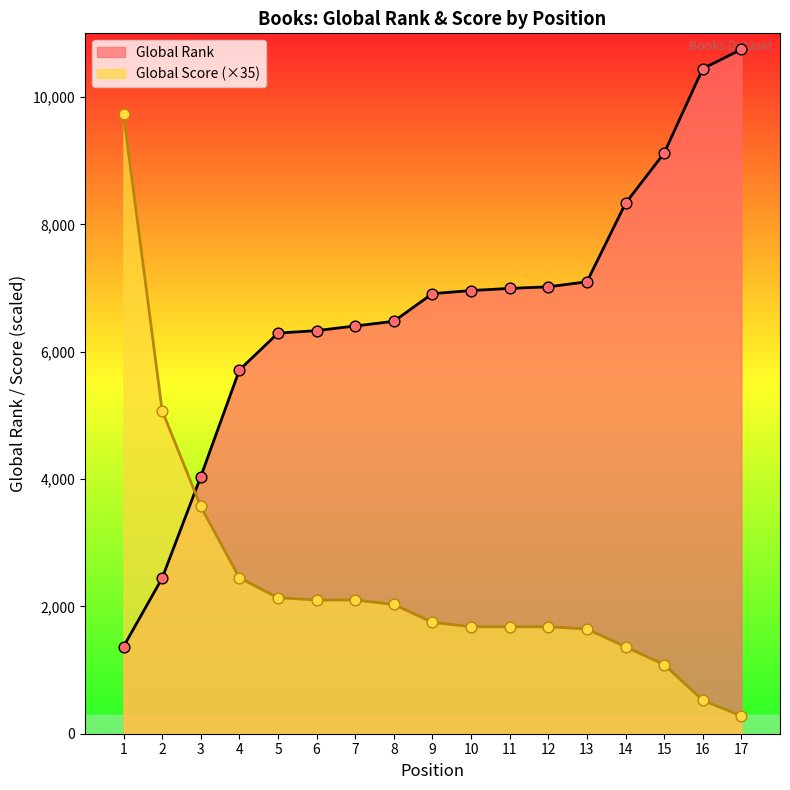

What are all the series names shown in the legend?

Global Rank, Global Score (×35)